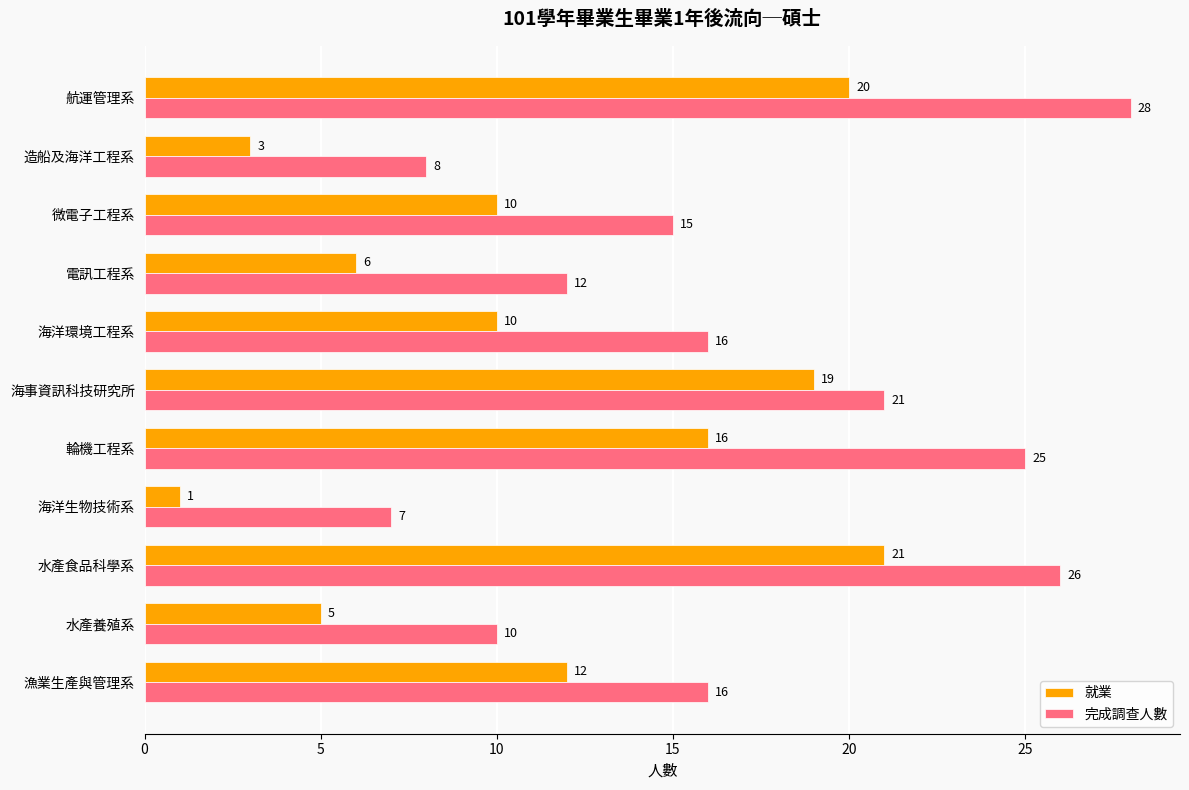

What is the spread (max minus min) of values at 漁業生產與管理系?

4